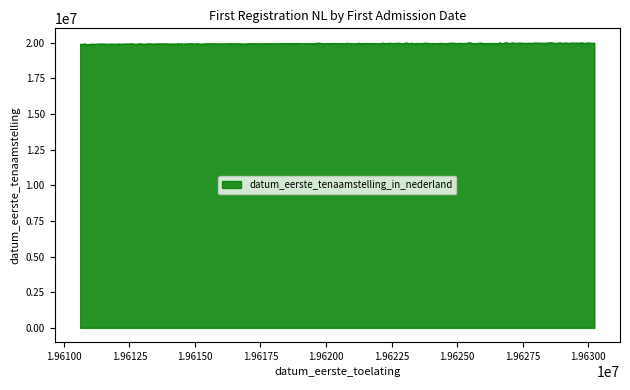

What is the maximum value shown in the chart?

19995398.5